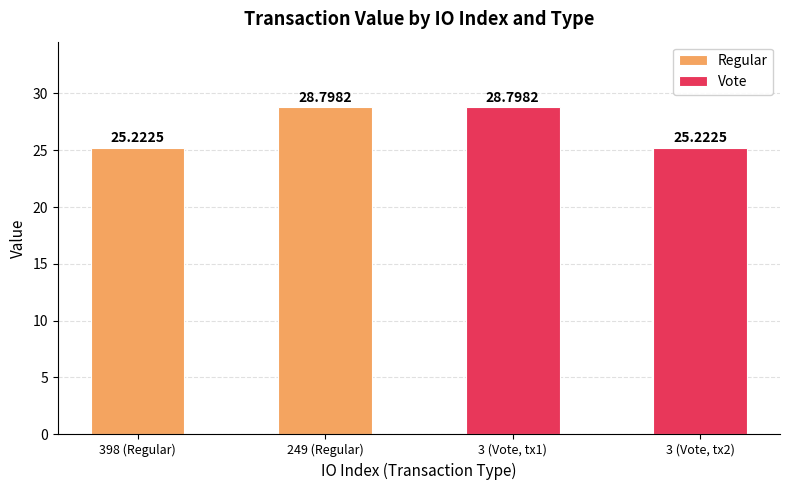

Reading right to left, transcribe all the data shown in this chart.

Regular: 28.8	25.2
Vote: 25.2	28.8